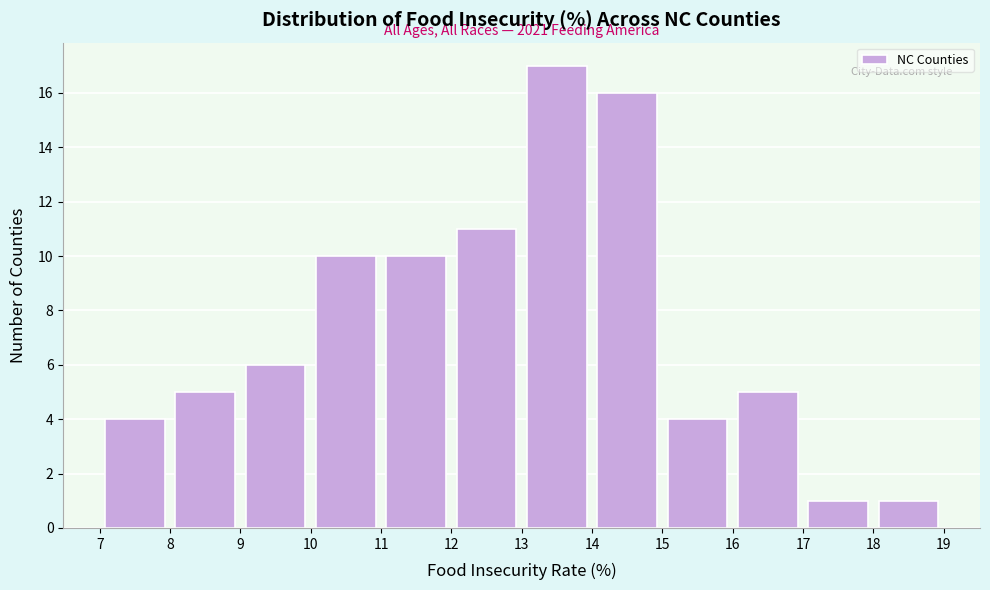

Over which range of the x-axis is the bar tallest?

13 to 14